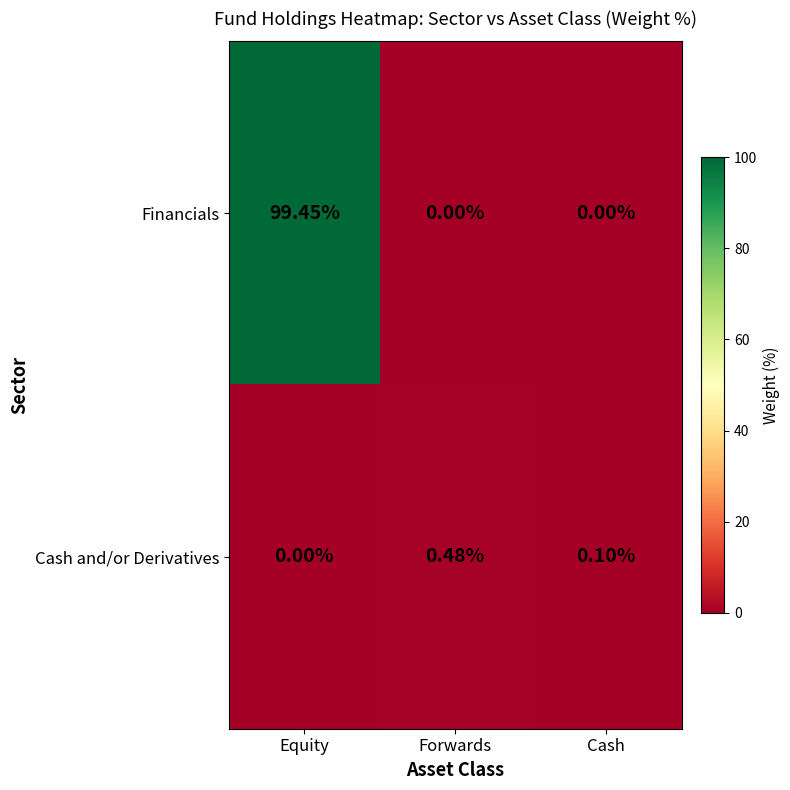

Which series changed the most between Forwards and Cash?

Cash and/or Derivatives